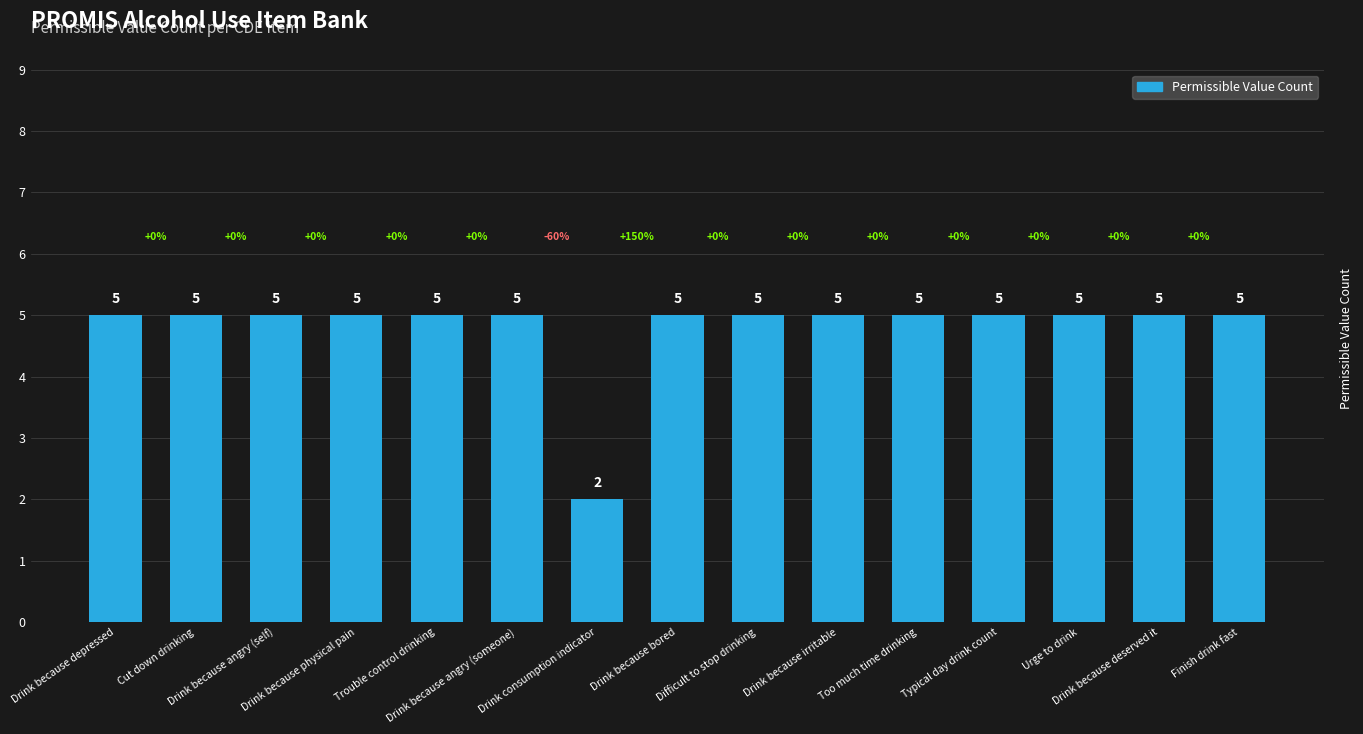

How many data points does each series have?

15